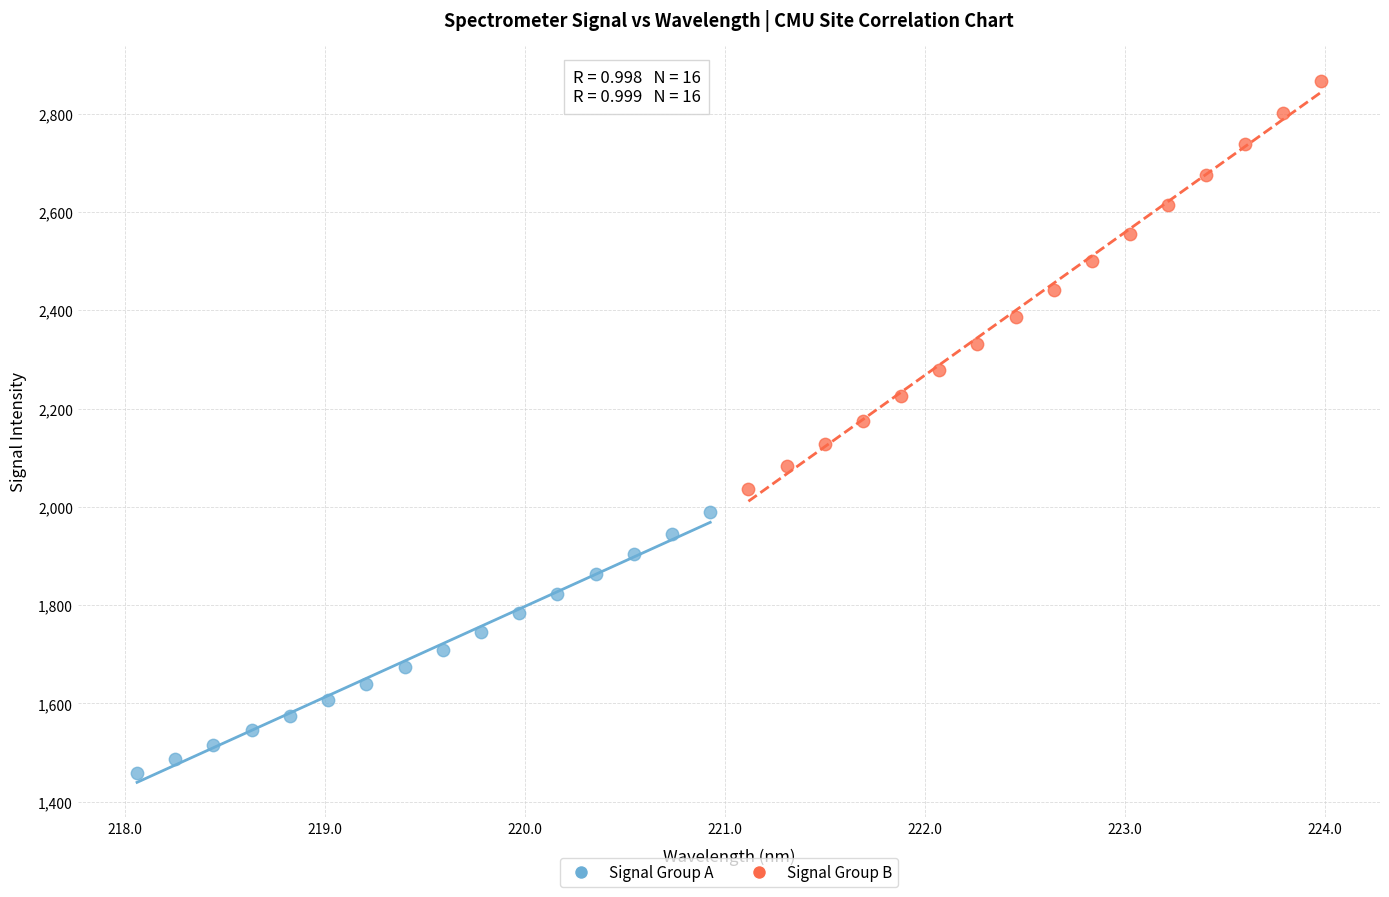

Which series contains the lowest Y value?

Signal Group A